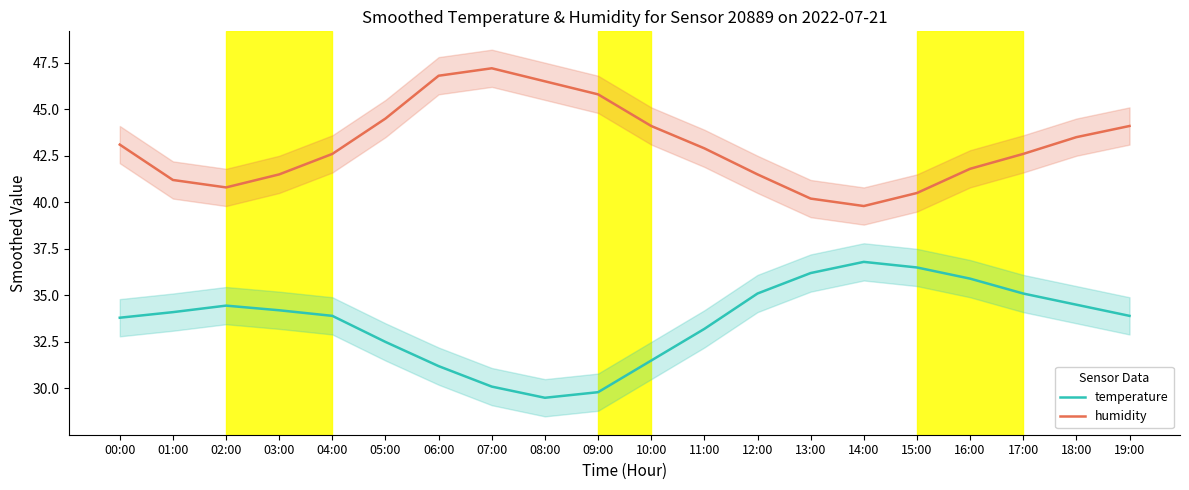

At which label does humidity first exceed 42?

00:00